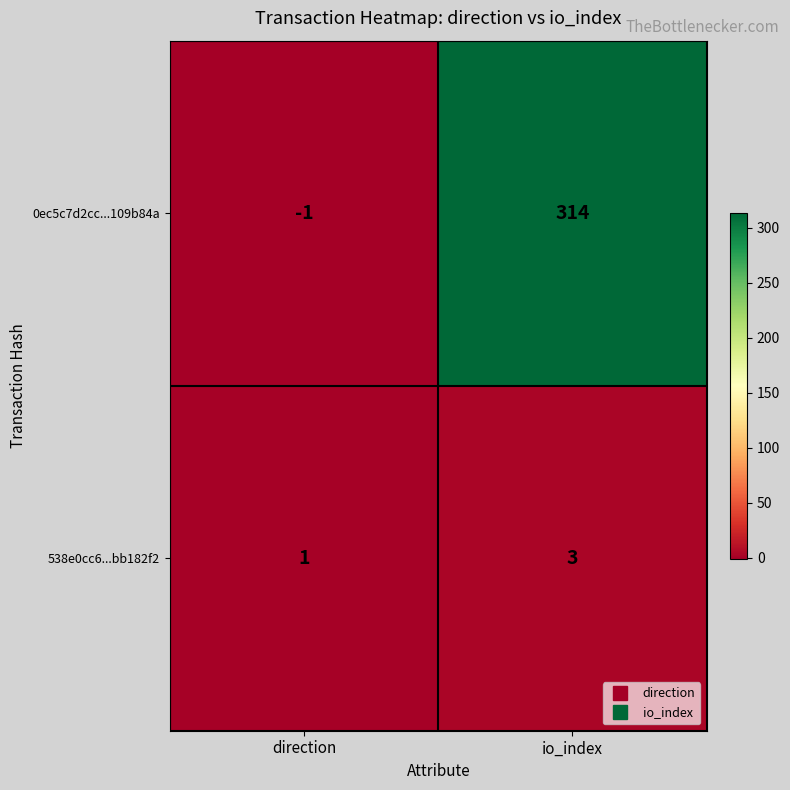

Reading left to right, extract all data points from this chart.

0ec5c7d2cc...109b84a: -1	314
538e0cc6...bb182f2: 1	3